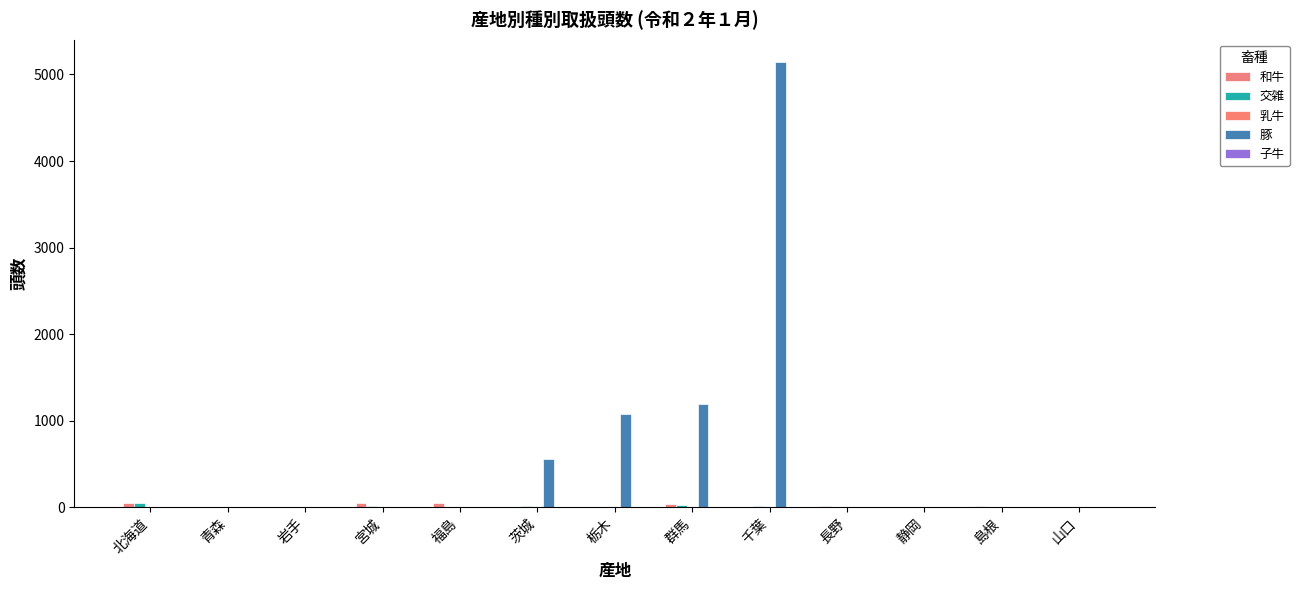

How many groups of bars are there?

13